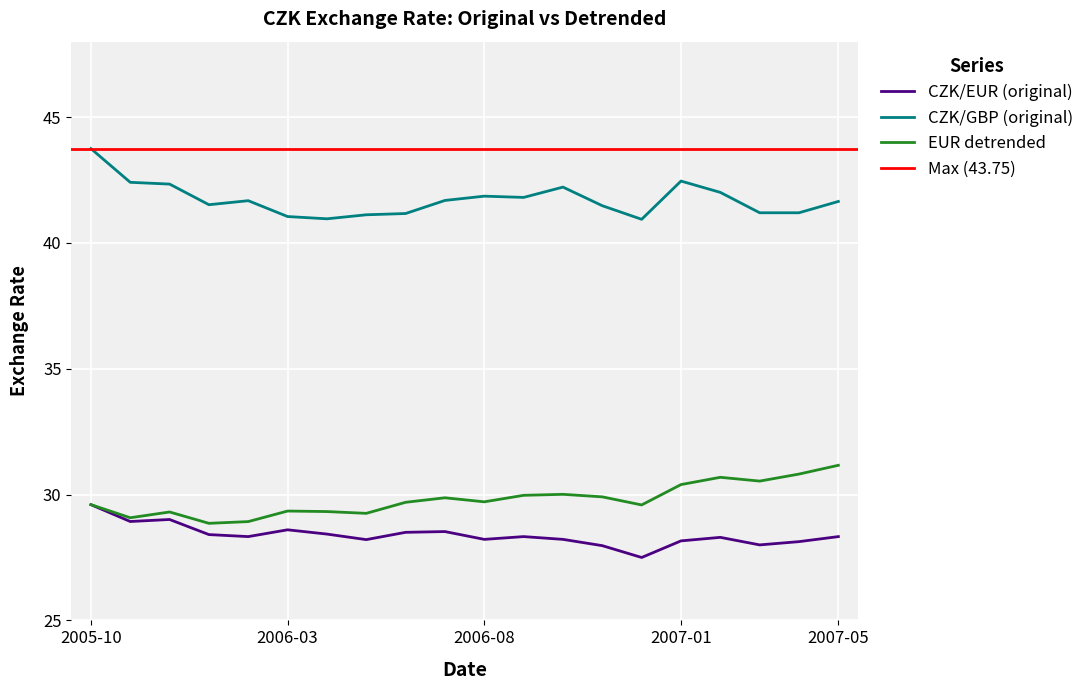

True or false: CZK/GBP (original) has a value of 23.4 at 2007-03.

False